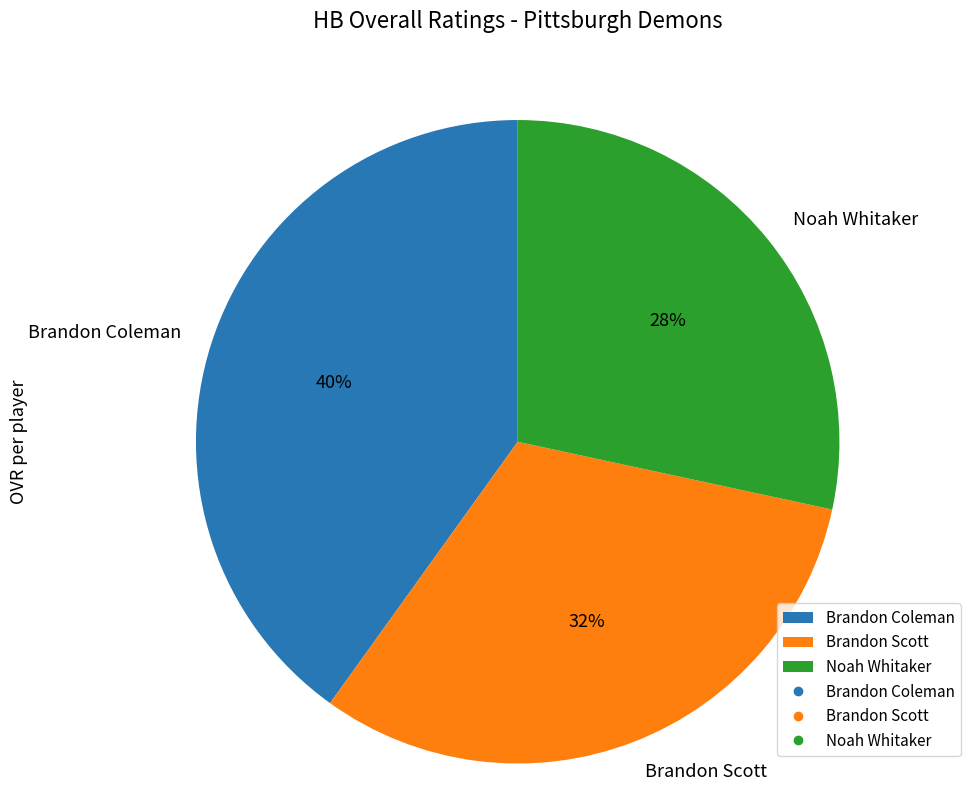

Is there any slice that represents more than half of the pie?

No